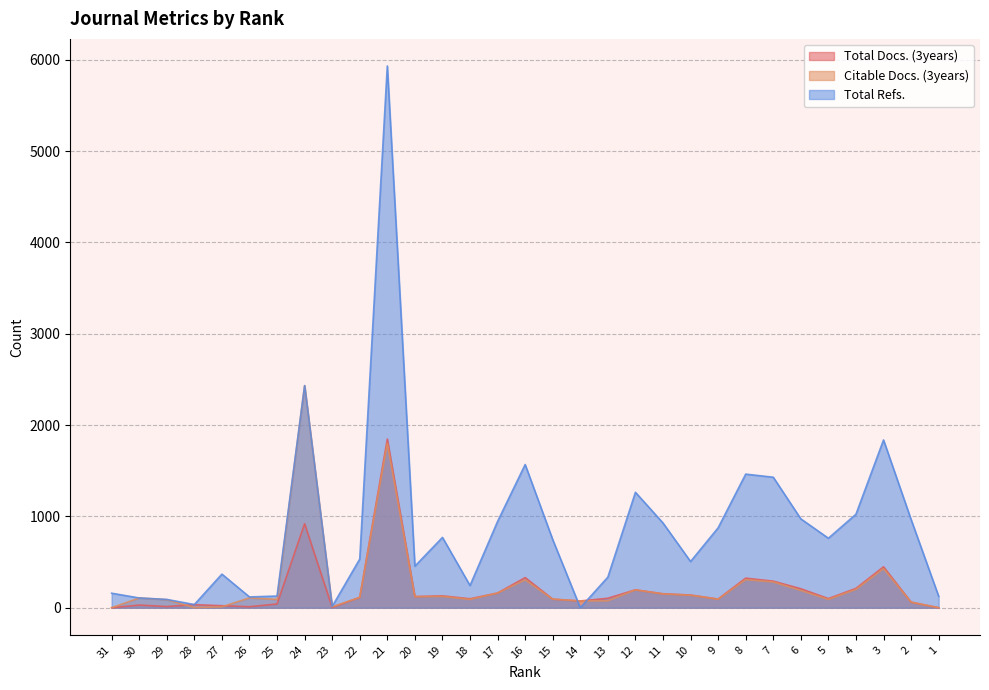

How many times do Total Refs. and Citable Docs. (3years) cross each other?

2